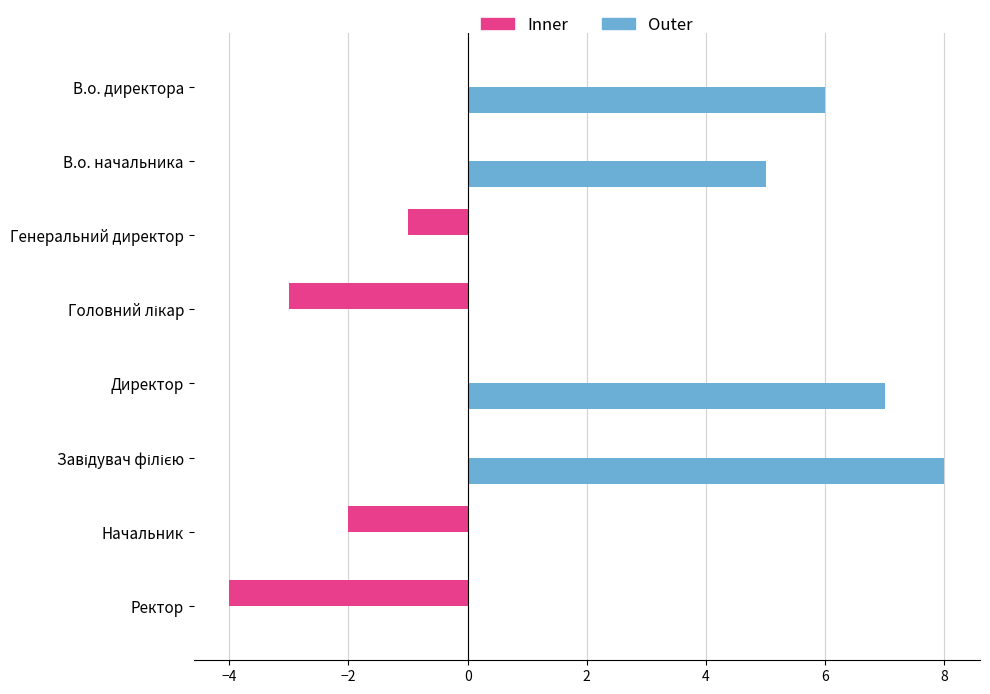

Which series has the largest total across all categories?

Outer